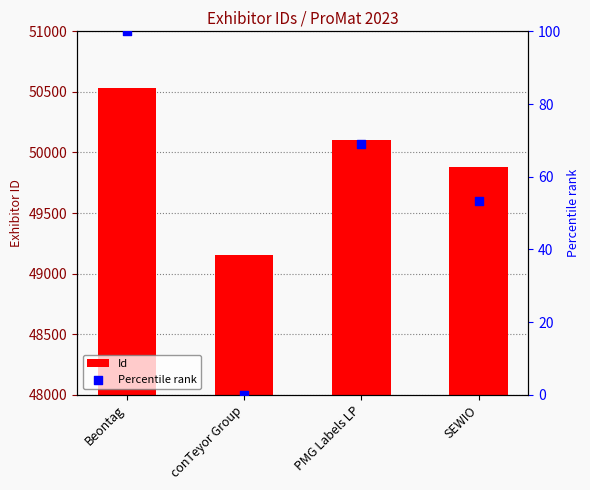

Which series has the largest Y range (max minus min)?

Id